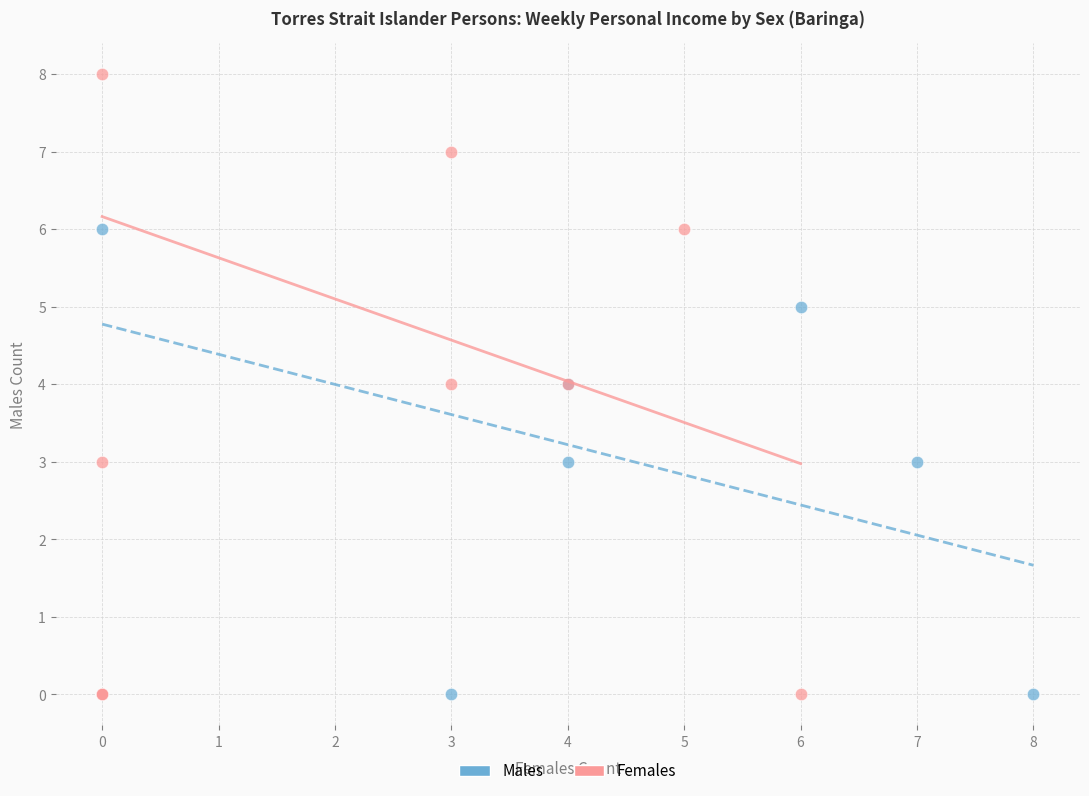

Which series has the widest spread of Y values?

Females